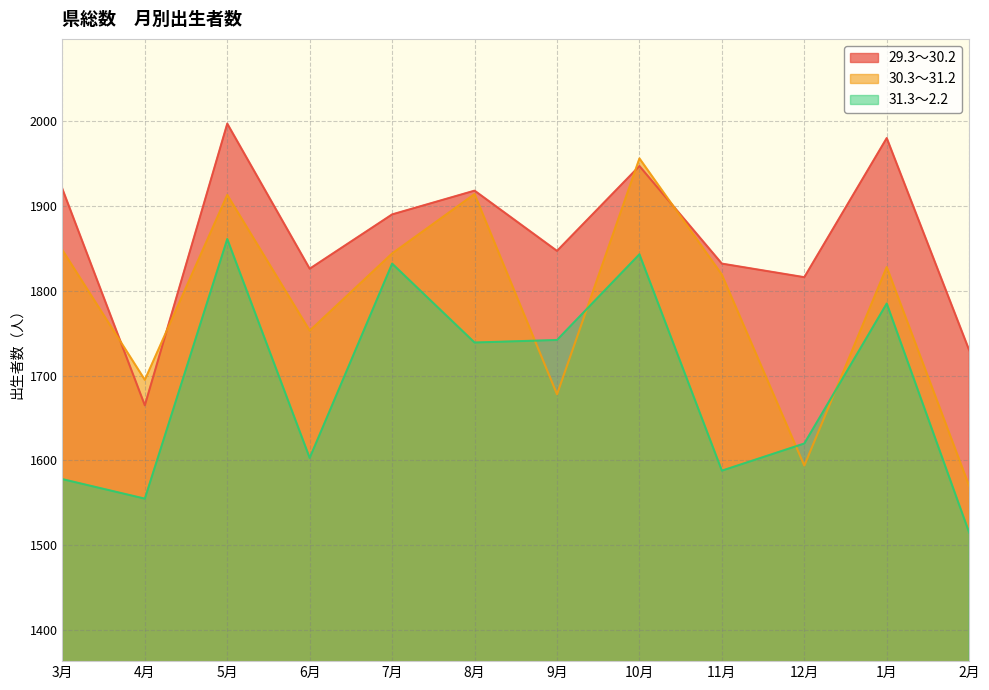

How many values in the 29.3～30.2 series are below 1890?

6